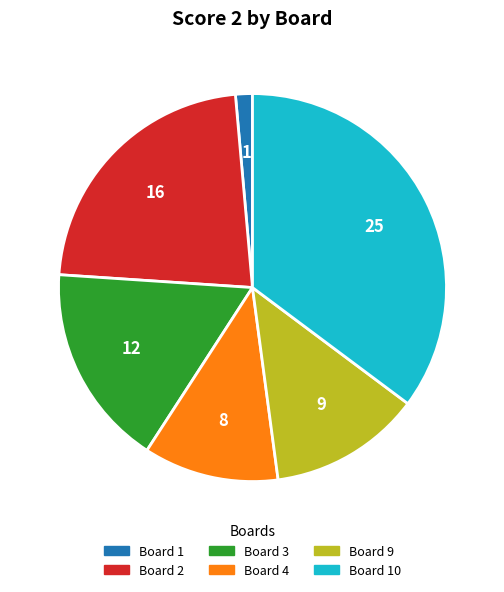

Is there a majority slice in this chart?

No